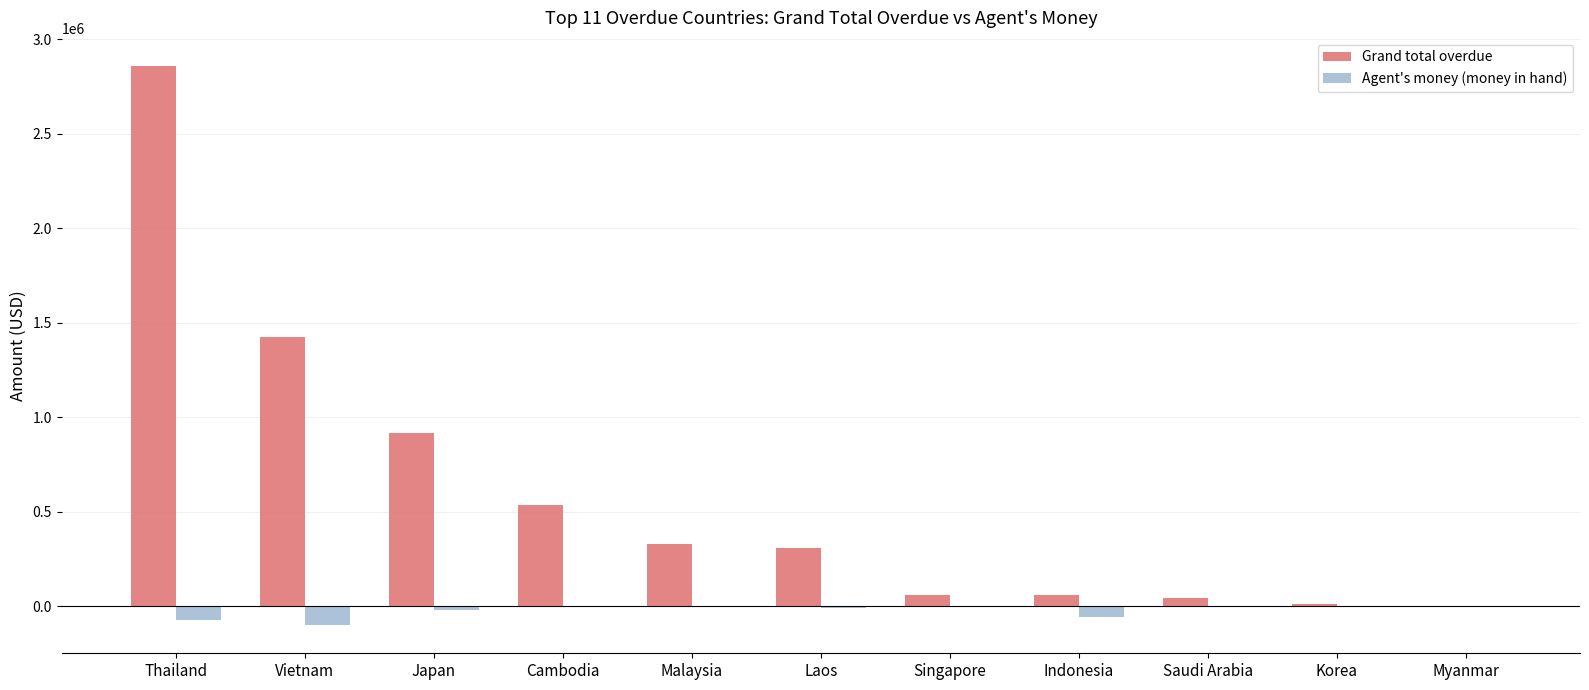

What is the sum of all Agent's money (money in hand) values?

-252679.2